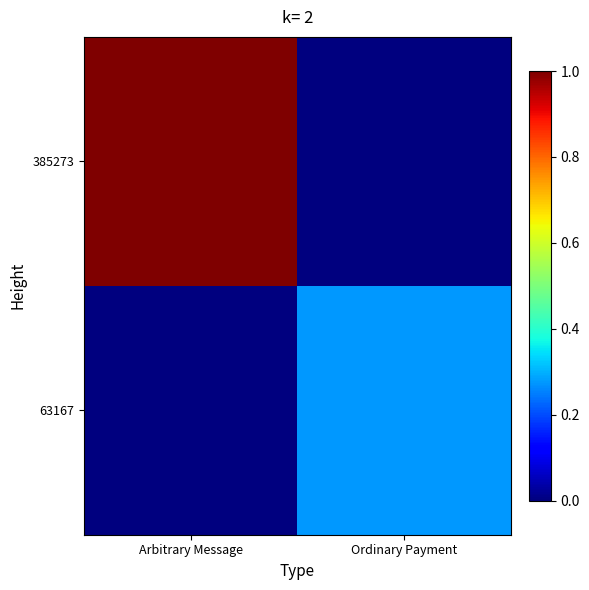

Reading left to right, what are all the values shown in this chart?

385273: Arbitrary Message=1.0	Ordinary Payment=0.0
63167: Arbitrary Message=0.0	Ordinary Payment=0.3